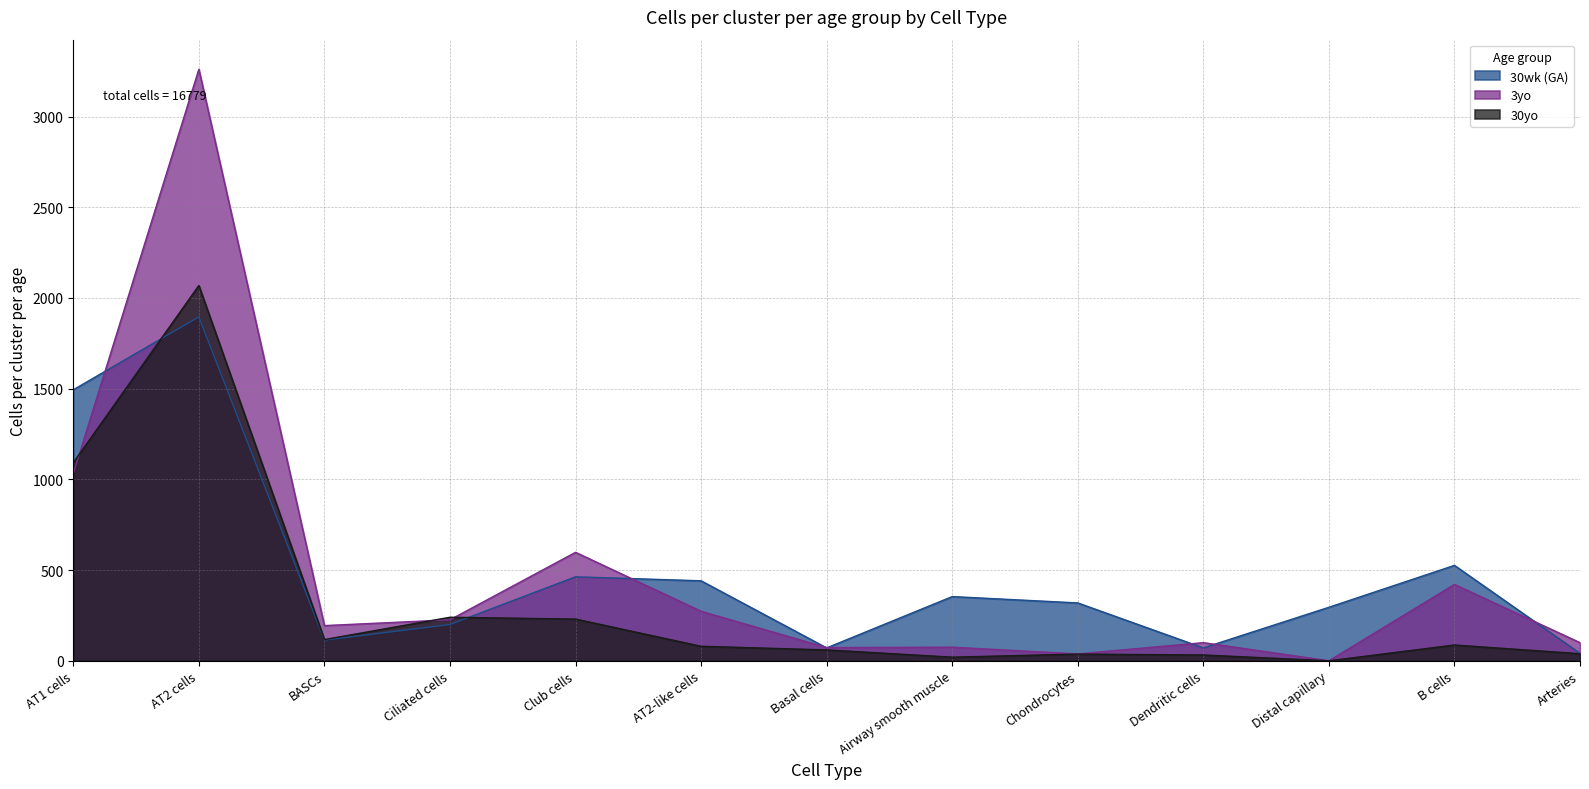

True or false: 3yo has a value of 73 at Basal cells.

True